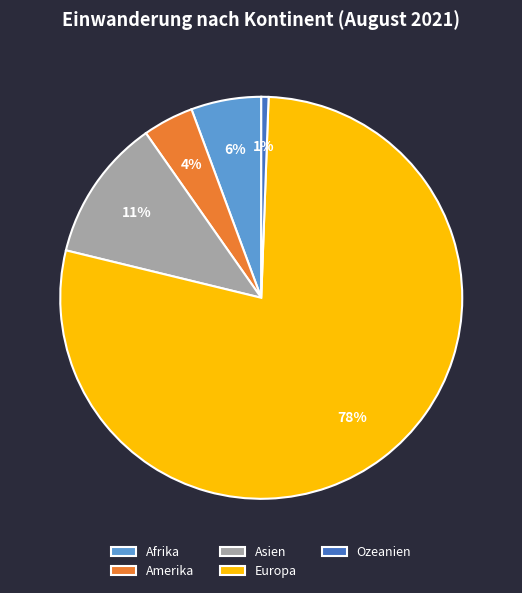

Which category accounts for the majority?

Europa